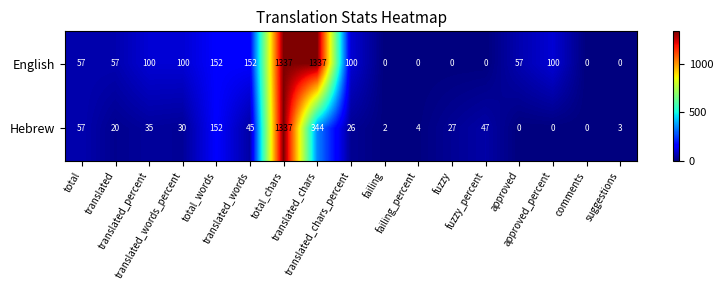

Which series has the largest total across all categories?

English